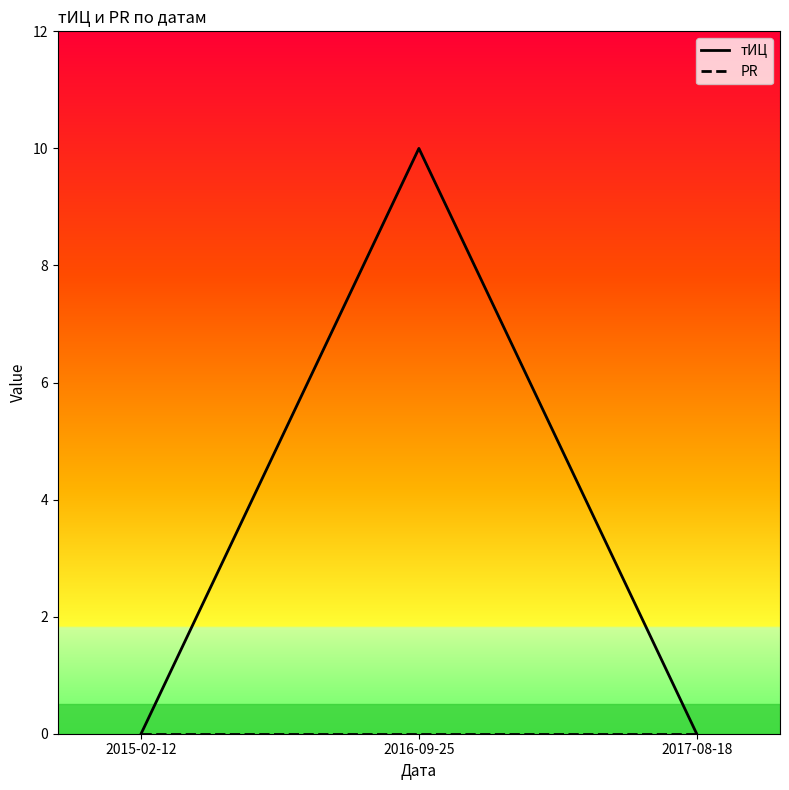

What is the label of the 3rd point from the right?

2015-02-12